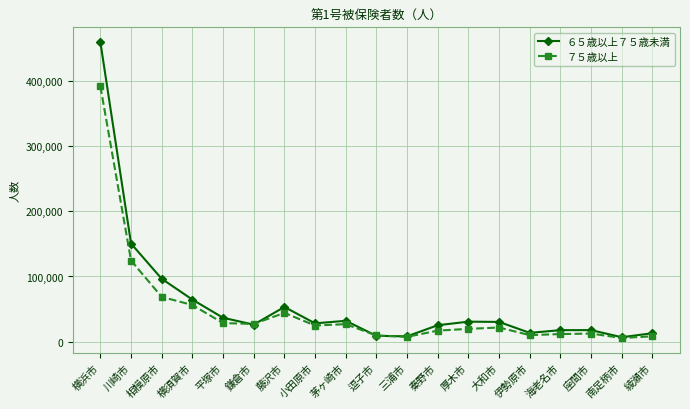

Rank the series by their maximum value, from highest to lowest.

６５歳以上７５歳未満, ７５歳以上